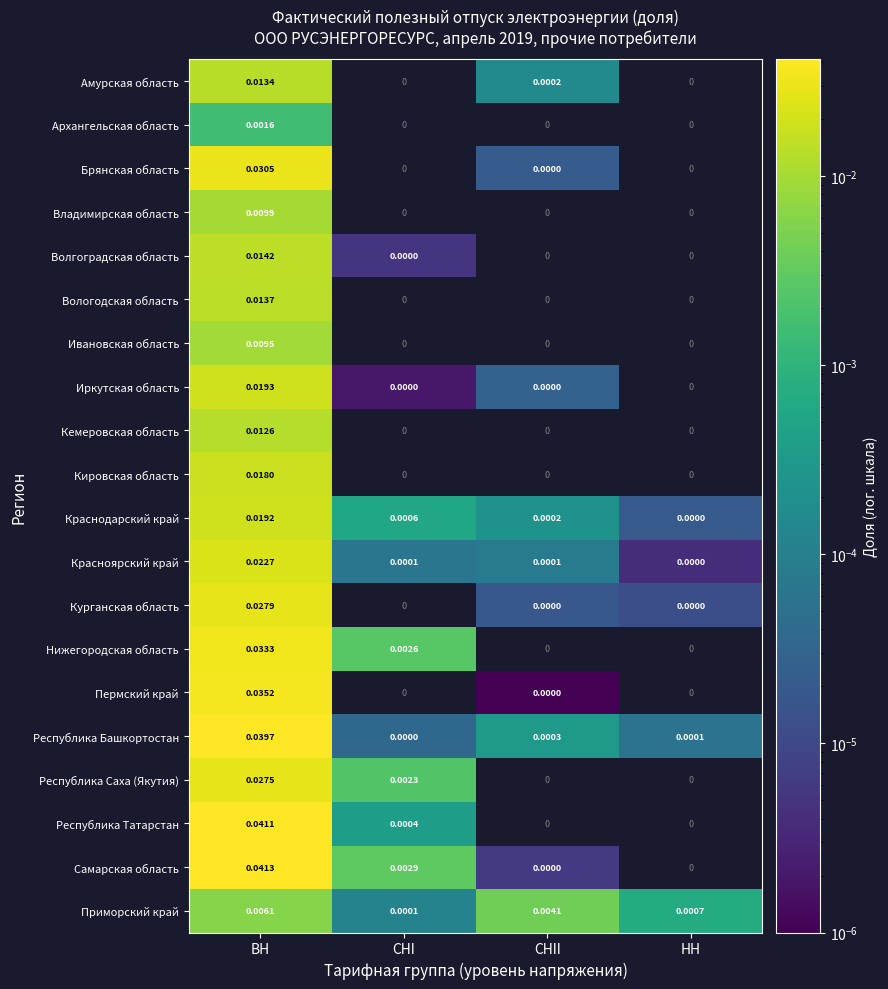

List the labels in order of Краснодарский край value, smallest first.

НН, СНII, СНI, ВН